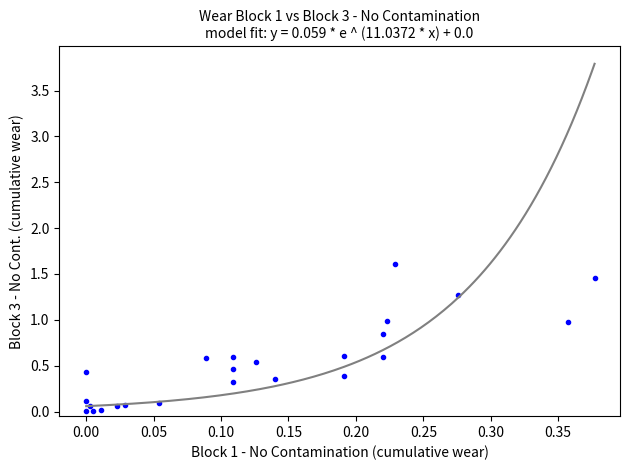

What is the range of Y values (max minus min)?

1.6